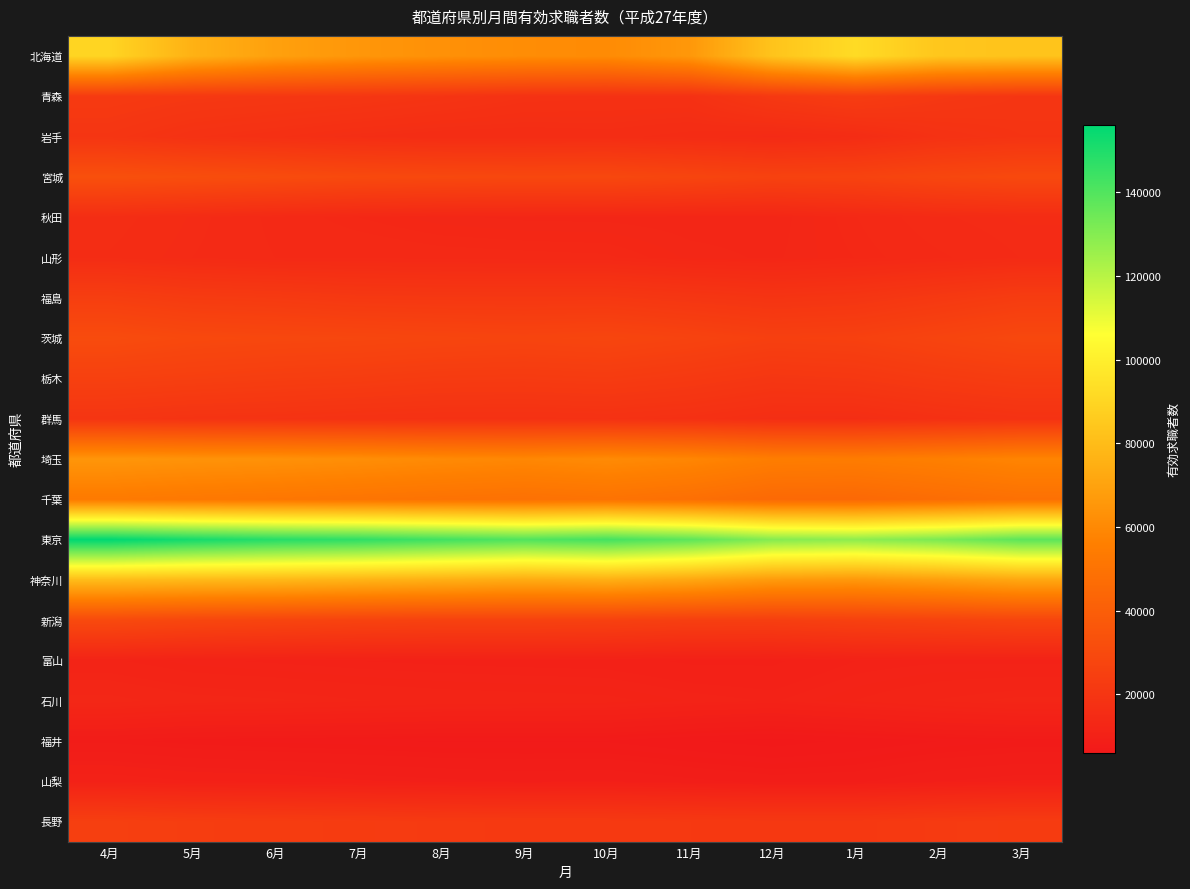

Reading right to left, what are all the values shown in this chart?

北海道: 3月=82927	2月=84101	1月=92210	12月=83009	11月=65744	10月=60934	9月=61536	8月=63093	7月=65285	6月=69118	5月=75862	4月=89694
青森: 3月=20033	2月=21226	1月=23486	12月=21484	11月=17866	10月=17872	9月=18111	8月=19307	7月=20288	6月=20808	5月=21241	4月=22229
岩手: 3月=19197	2月=18083	1月=15612	12月=14735	11月=15400	10月=15967	9月=15734	8月=15769	7月=16312	6月=17290	5月=18184	4月=19896
宮城: 3月=29528	2月=28191	1月=26432	12月=26023	11月=27580	10月=28846	9月=28709	8月=29072	7月=29694	6月=30841	5月=31872	4月=32910
秋田: 3月=15204	2月=14745	1月=13641	12月=12523	11月=12510	10月=12652	9月=12690	8月=12882	7月=13372	6月=14078	5月=15070	4月=16066
山形: 3月=14858	2月=14131	1月=13389	12月=12697	11月=12992	10月=13766	9月=13868	8月=13975	7月=14225	6月=14252	5月=14839	4月=15647
福島: 3月=23376	2月=21619	1月=20009	12月=19348	11月=20245	10月=21190	9月=21083	8月=21161	7月=21386	6月=22313	5月=22778	4月=24240
茨城: 3月=28895	2月=27086	1月=25393	12月=25018	11月=26586	10月=27797	9月=27226	8月=27746	7月=28361	6月=28739	5月=29300	4月=30784
栃木: 3月=23540	2月=22445	1月=21041	12月=20517	11月=21856	10月=22911	9月=22527	8月=22711	7月=23497	6月=23973	5月=24671	4月=25254
群馬: 3月=18414	2月=17477	1月=16245	12月=16416	11月=17518	10月=18062	9月=17823	8月=17890	7月=18169	6月=18643	5月=18929	4月=19722
埼玉: 3月=58273	2月=56116	1月=54630	12月=55163	11月=58802	10月=60645	9月=59334	8月=60472	7月=62095	6月=63251	5月=63902	4月=65025
千葉: 3月=48922	2月=47116	1月=45085	12月=45366	11月=48260	10月=50014	9月=49083	8月=49820	7月=50808	6月=51790	5月=52577	4月=53581
東京: 3月=137950	2月=131862	1月=128281	12月=129993	11月=137807	10月=142677	9月=140205	8月=143390	7月=146866	6月=148644	5月=151936	4月=156126
神奈川: 3月=71667	2月=68247	1月=65597	12月=66662	11月=71444	10月=74457	9月=73097	8月=74792	7月=76414	6月=78021	5月=78680	4月=79893
新潟: 3月=27465	2月=26195	1月=25397	12月=24399	11月=24522	10月=25478	9月=25826	8月=25799	7月=26345	6月=27303	5月=28230	4月=29841
富山: 3月=10601	2月=10636	1月=10426	12月=9727	11月=9734	10月=10134	9月=10200	8月=10289	7月=10422	6月=10620	5月=10838	4月=11408
石川: 3月=12390	2月=11953	1月=11337	12月=10685	11月=10990	10月=11523	9月=11631	8月=11744	7月=11953	6月=12291	5月=12456	4月=13032
福井: 3月=7216	2月=6913	1月=6470	12月=6046	11月=6405	10月=6868	9月=6896	8月=6850	7月=7027	6月=7113	5月=7292	4月=7686
山梨: 3月=9322	2月=8943	1月=8240	12月=8142	11月=8563	10月=9015	9月=8882	8月=9131	7月=9366	6月=9741	5月=9870	4月=10336
長野: 3月=22925	2月=22323	1月=21317	12月=21356	11月=21585	10月=22012	9月=22052	8月=22298	7月=22871	6月=23295	5月=23752	4月=24732